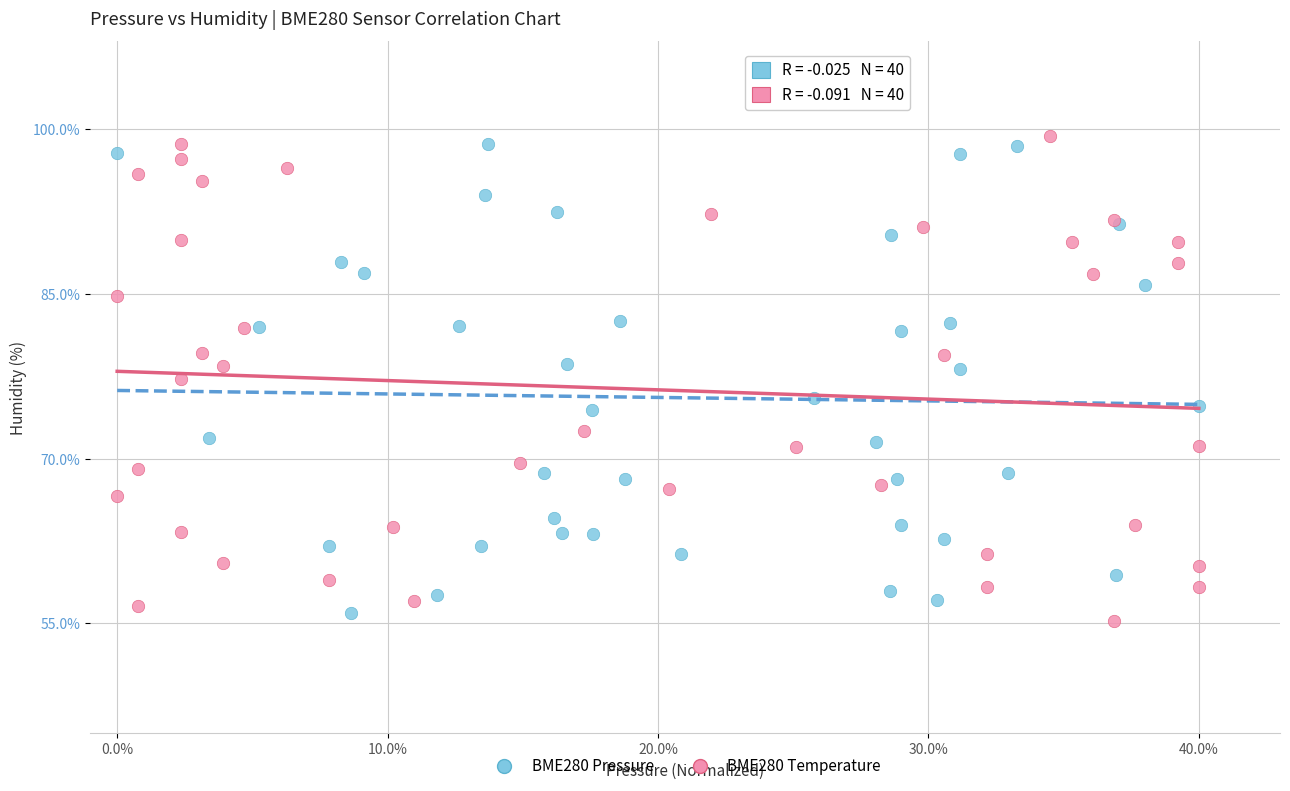

Which series reaches the minimum Y coordinate?

BME280 Temperature